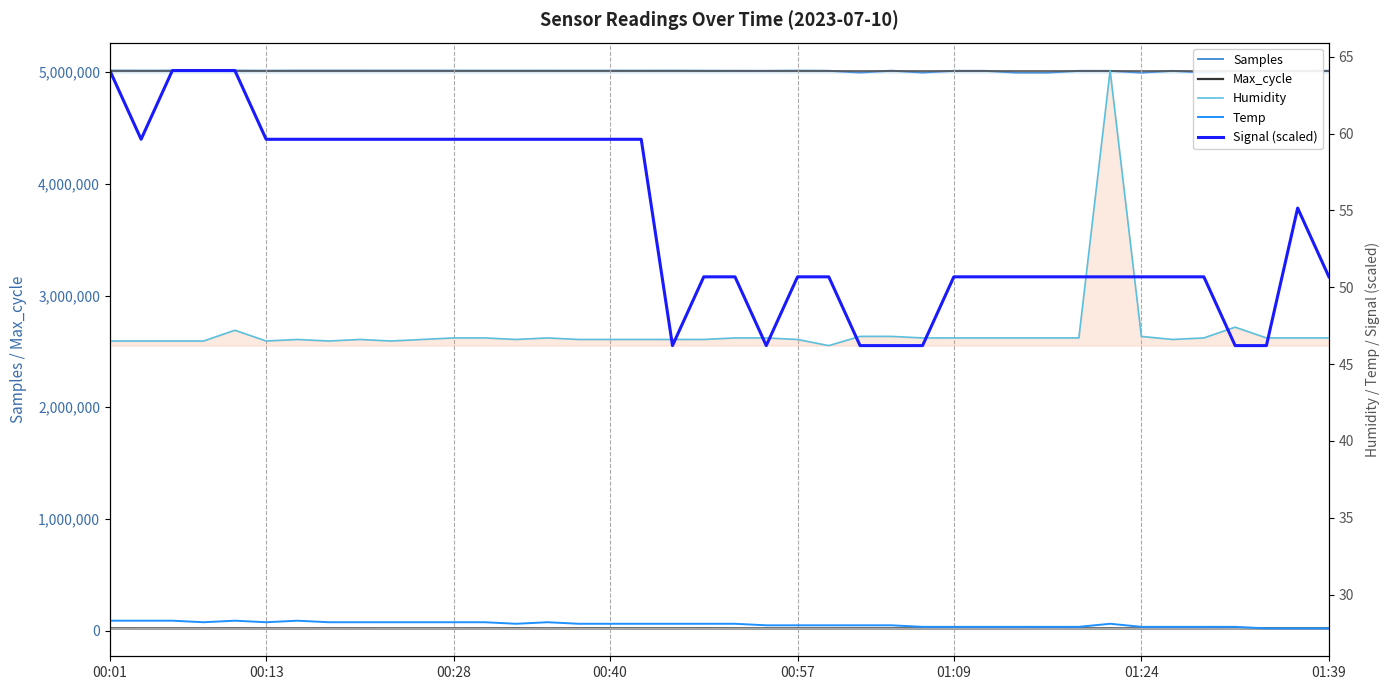

At how many categories does at least one series exceed 2323550?

40